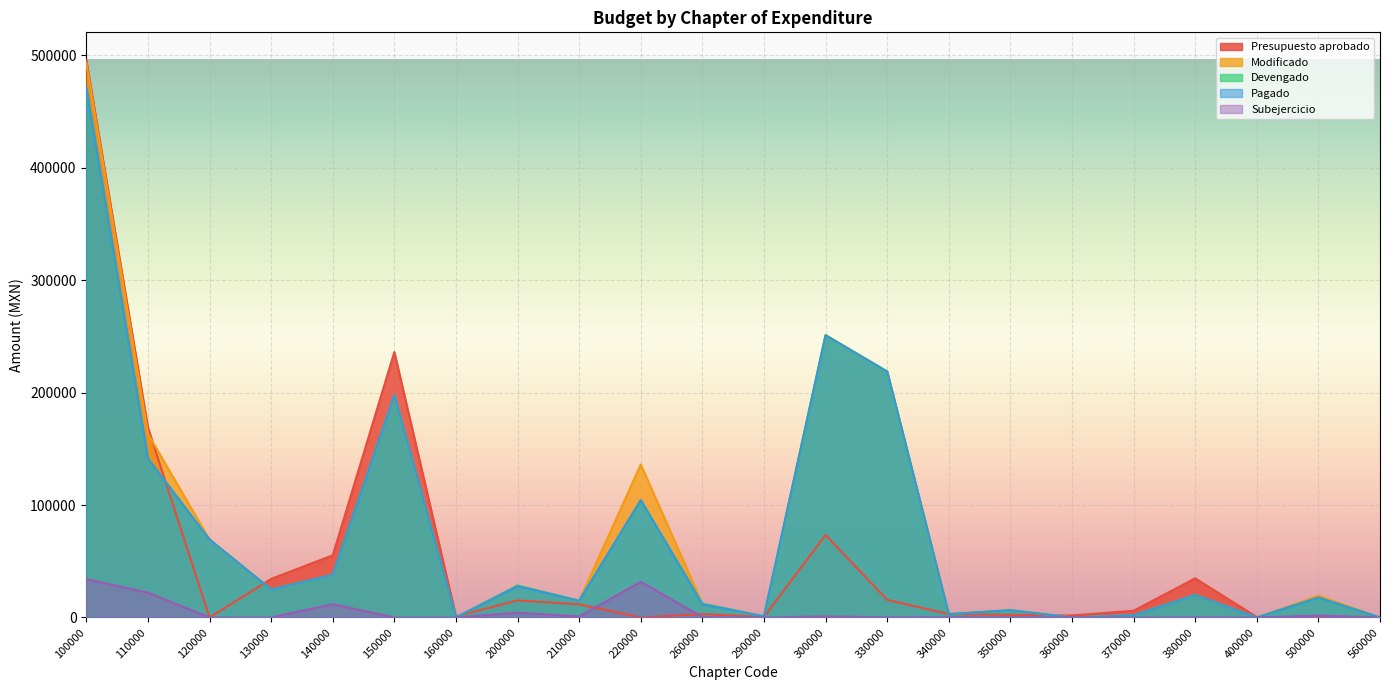

Reading left to right, what are all the values shown in this chart?

Presupuesto aprobado: 495458.0	168844.0	0.0	34314.0	55300.0	236000.0	1000.0	15200.0	11700.0	0.0	3000.0	500.0	73440.0	15680.0	3000.0	2300.0	1800.0	6000.0	34800.0	400.0	503.0	503.0
Modificado: 493085.1	163250.6	69258.3	24882.5	38029.8	197663.9	0.0	28397.6	14852.0	136000.0	12321.8	962.8	251233.9	218629.9	3276.1	6476.0	0.0	2033.0	20192.3	0.0	19405.0	0.0
Devengado: 471040.1	141205.6	69258.3	24882.5	38029.8	197663.9	0.0	28397.6	14852.0	104317.9	12321.8	962.8	250809.6	218629.9	2993.4	6476.0	0.0	2033.0	20049.8	0.0	17696.0	0.0
Pagado: 471040.1	141205.6	69258.3	24882.5	38029.8	197663.9	0.0	27797.6	14852.0	104317.9	11721.8	962.8	250809.6	218629.9	2993.4	6476.0	0.0	2033.0	20049.8	0.0	17696.0	0.0
Subejercicio: 34019.9	22138.3	0.7	0.5	11841.2	39.1	0.0	4297.7	923.9	31682.1	358.2	0.0	1031.1	154.0	282.7	237.2	199.0	15.0	143.2	0.0	1709.0	0.0